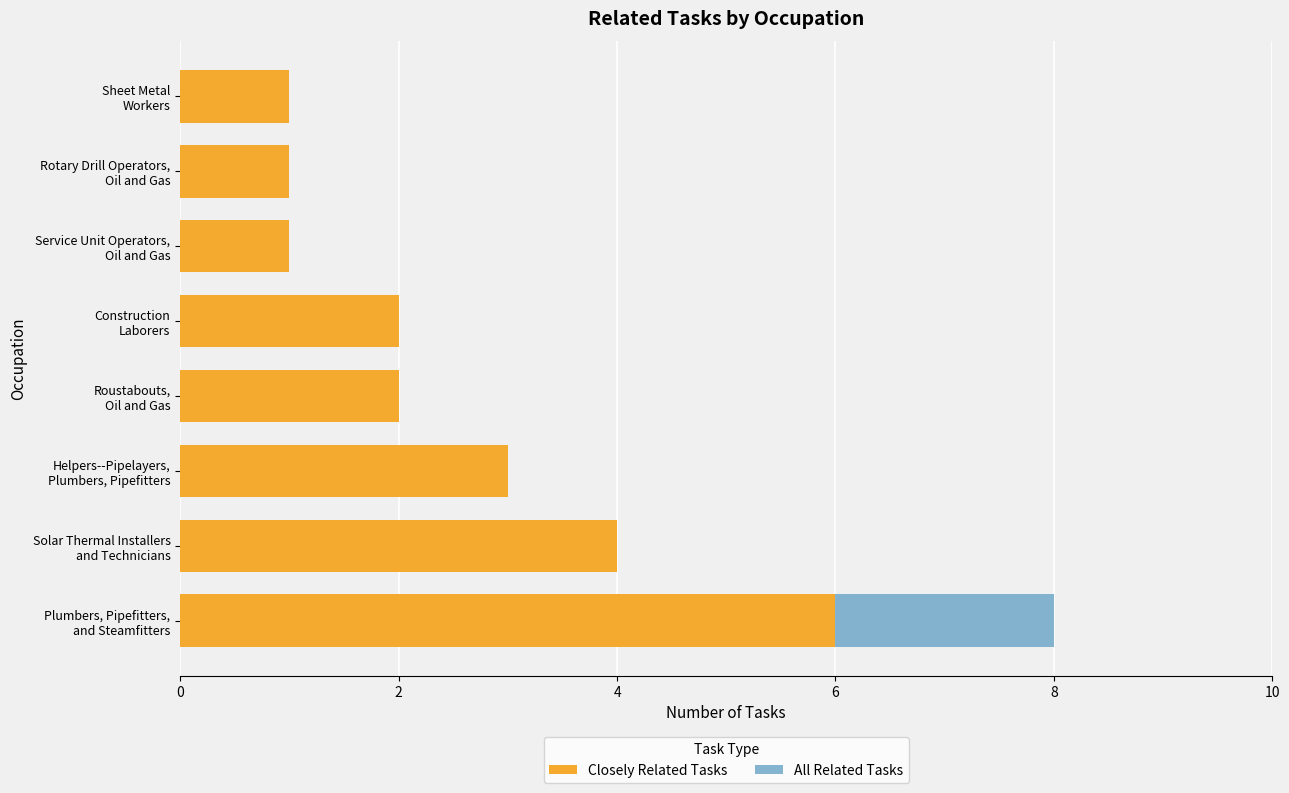

What is the highest value of the Closely Related Tasks series?

6